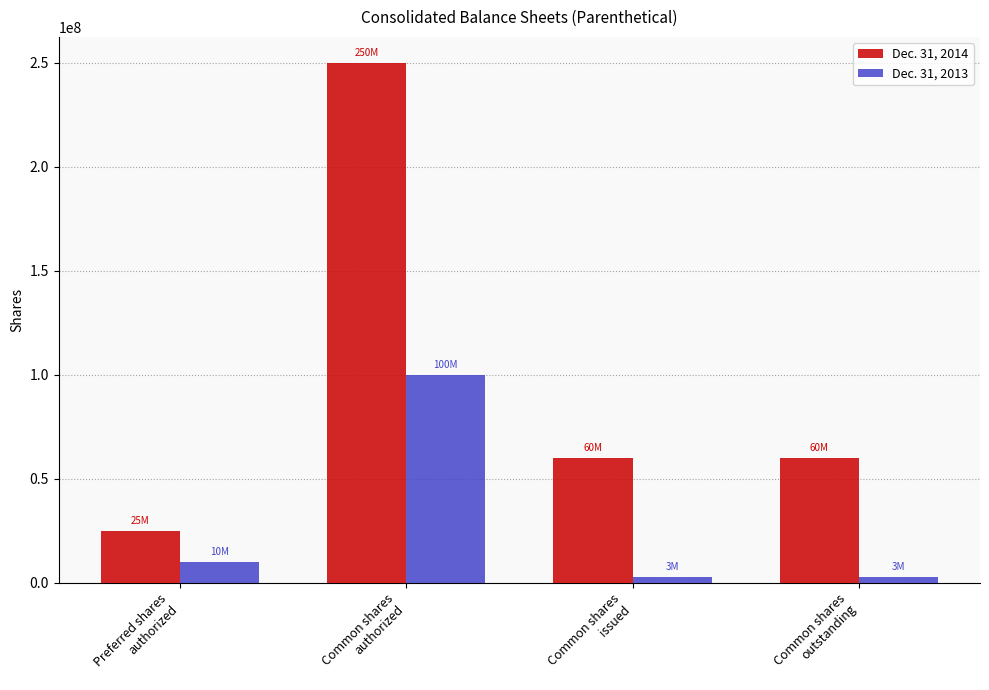

What is the maximum value for Dec. 31, 2014?

250000000